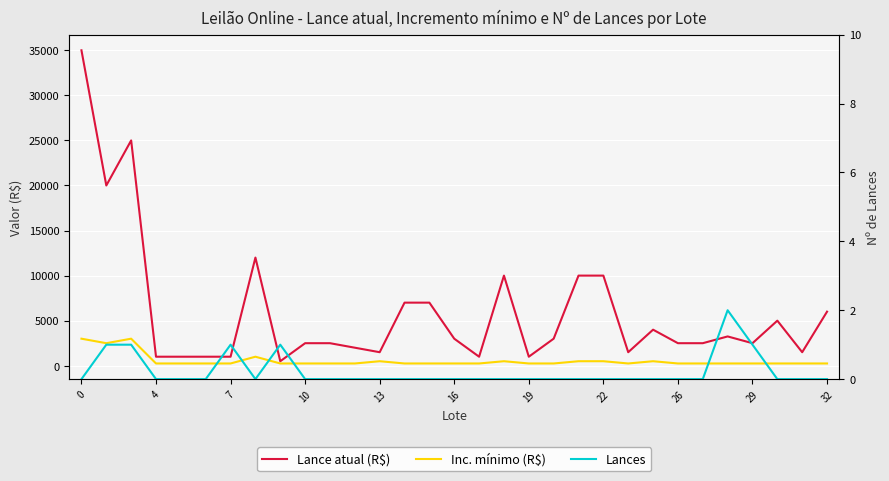

Does the chart display data point markers on the line(s)?

No